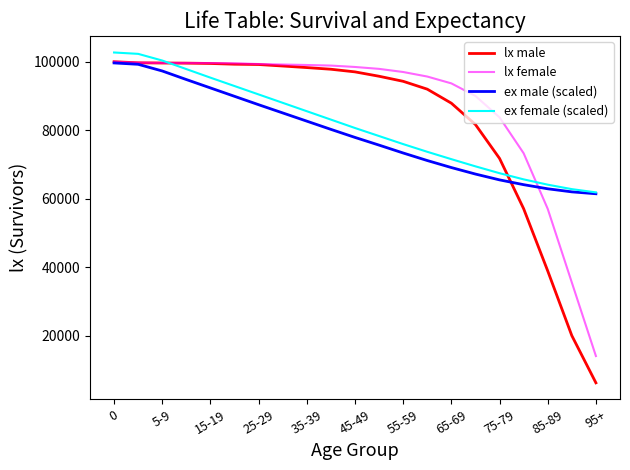

Which series has the largest range (max minus min)?

lx male